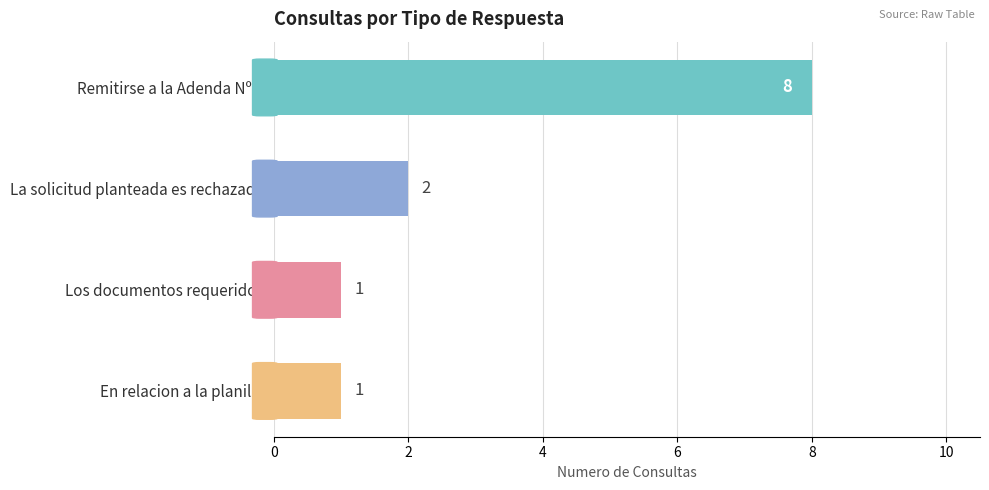

At which label is the value closest to 4?

La solicitud planteada es rechazada